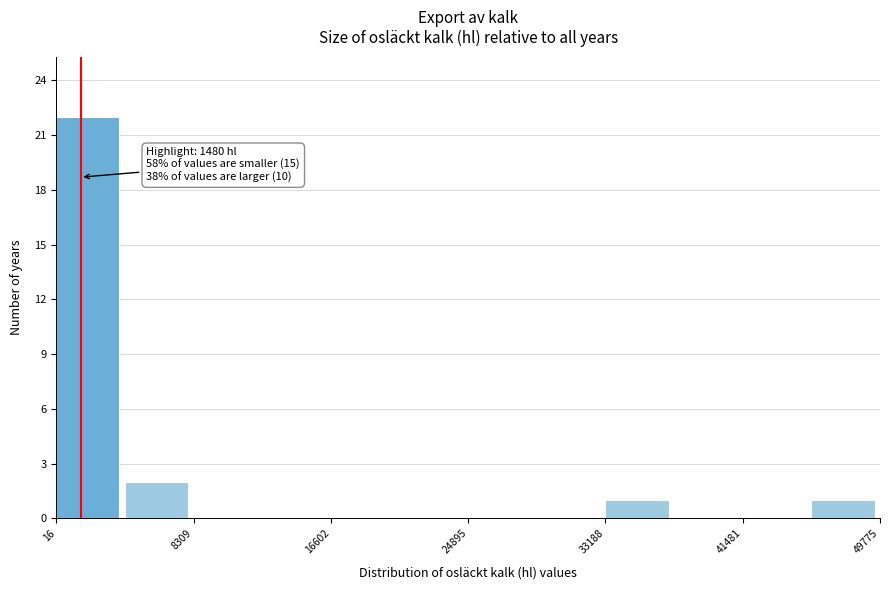

Which range on the x-axis has the tallest bar?

0 to 4000